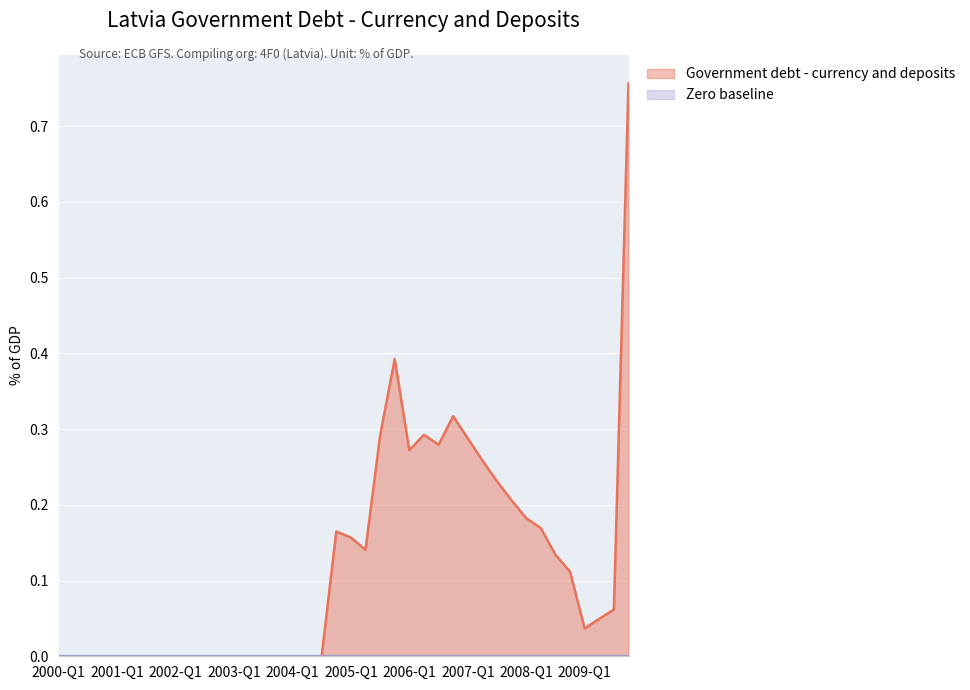

Reading left to right, list all the values displayed in this chart.

0.0	0.0	0.0	0.0	0.0	0.0	0.0	0.0	0.0	0.0	0.0	0.0	0.0	0.0	0.0	0.0	0.0	0.0	0.0	0.2	0.2	0.1	0.3	0.4	0.3	0.3	0.3	0.3	0.3	0.3	0.2	0.2	0.2	0.2	0.1	0.1	0.0	0.0	0.1	0.8